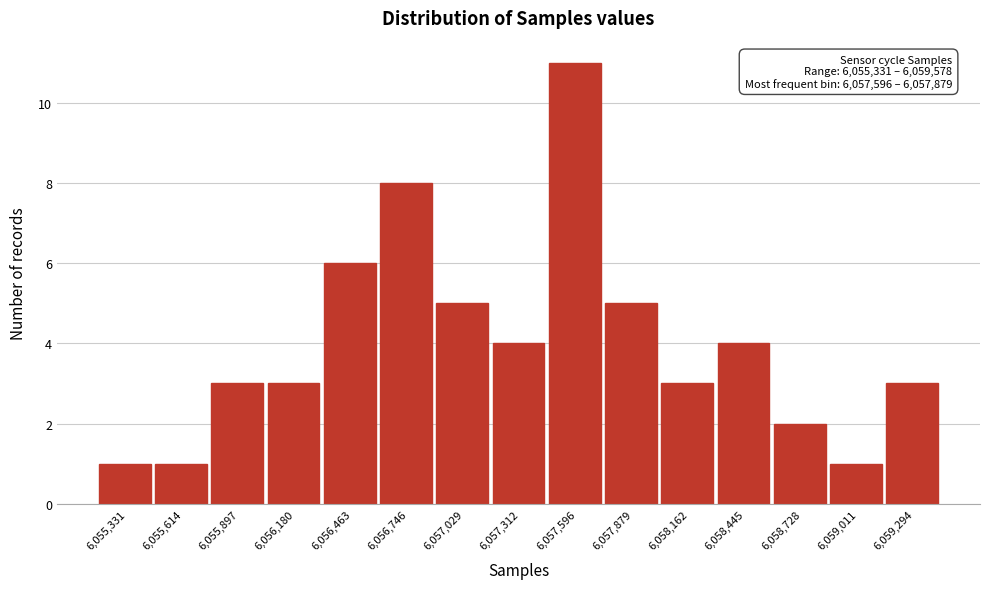

Reading left to right, extract all data points from this chart.

6,055,331=1	6,055,614=1	6,055,897=3	6,056,180=3	6,056,463=6	6,056,746=8	6,057,029=5	6,057,312=4	6,057,596=11	6,057,879=5	6,058,162=3	6,058,445=4	6,058,728=2	6,059,011=1	6,059,294=3